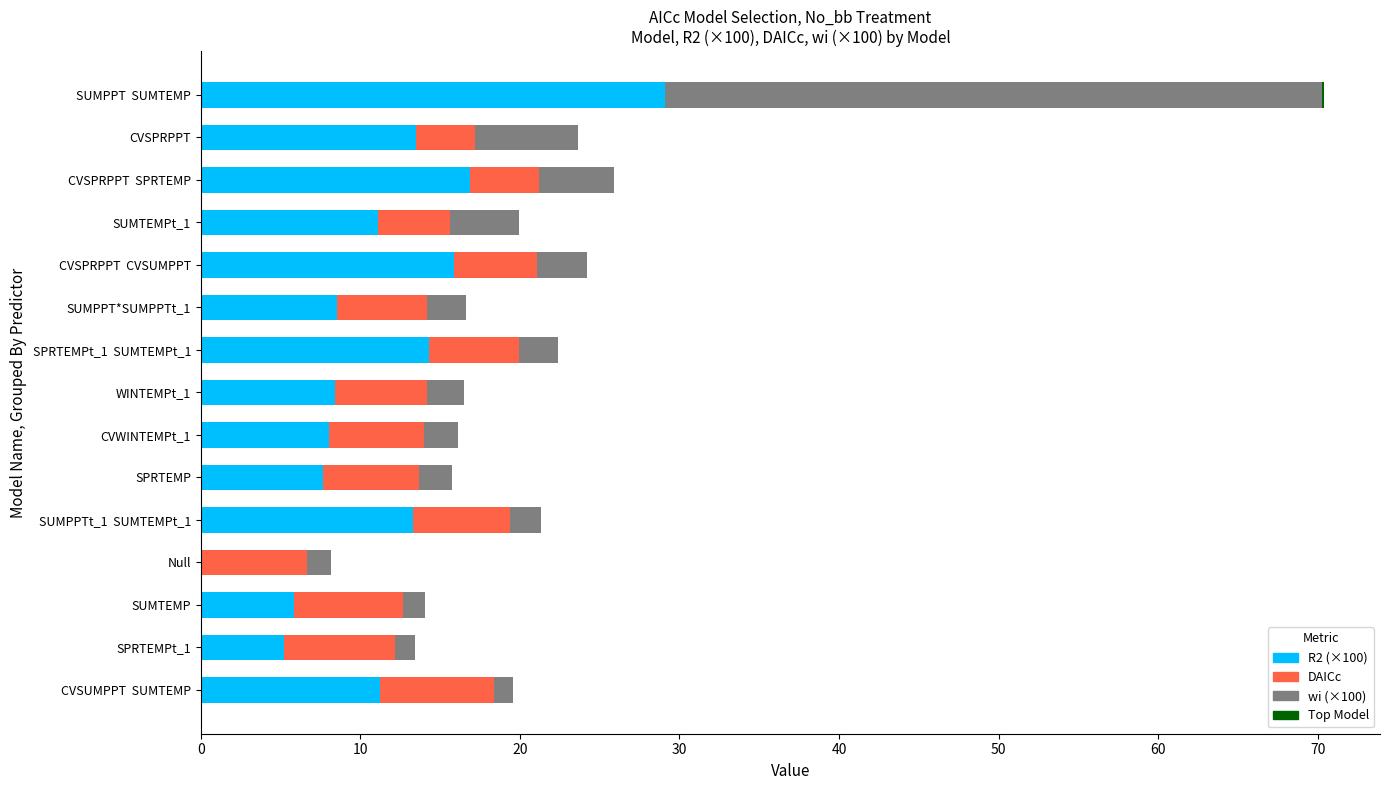

The value of R2 (×100) at CVSPRPPT is 19.8. True or false?

False